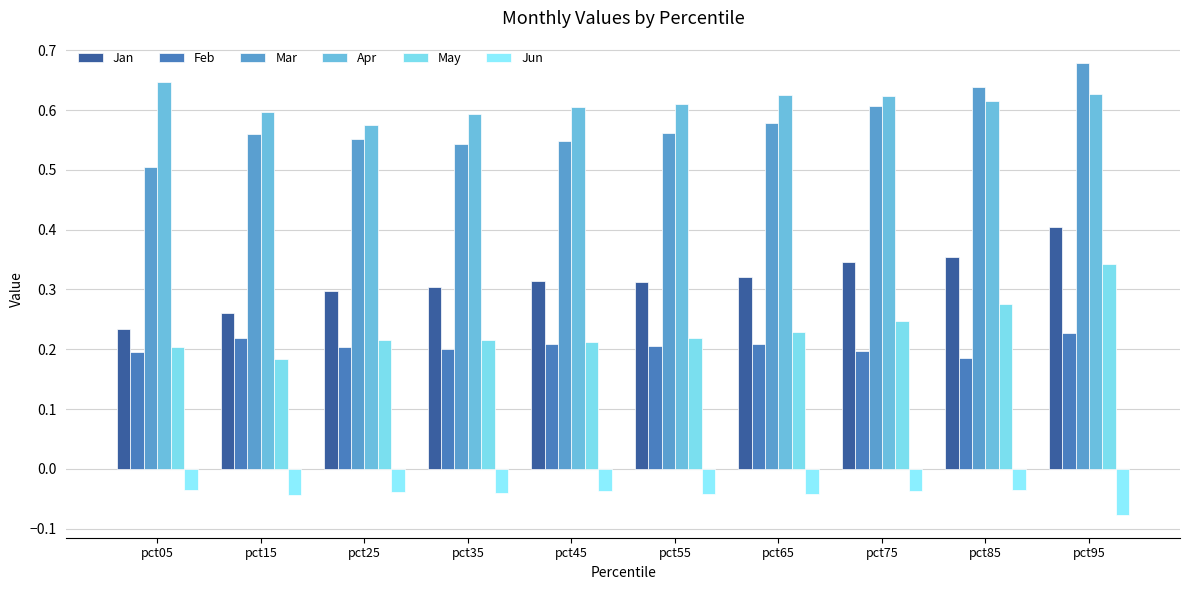

Reading right to left, extract all data points from this chart.

Jan: pct95=0.4	pct85=0.4	pct75=0.3	pct65=0.3	pct55=0.3	pct45=0.3	pct35=0.3	pct25=0.3	pct15=0.3	pct05=0.2
Feb: pct95=0.2	pct85=0.2	pct75=0.2	pct65=0.2	pct55=0.2	pct45=0.2	pct35=0.2	pct25=0.2	pct15=0.2	pct05=0.2
Mar: pct95=0.7	pct85=0.6	pct75=0.6	pct65=0.6	pct55=0.6	pct45=0.5	pct35=0.5	pct25=0.6	pct15=0.6	pct05=0.5
Apr: pct95=0.6	pct85=0.6	pct75=0.6	pct65=0.6	pct55=0.6	pct45=0.6	pct35=0.6	pct25=0.6	pct15=0.6	pct05=0.6
May: pct95=0.3	pct85=0.3	pct75=0.2	pct65=0.2	pct55=0.2	pct45=0.2	pct35=0.2	pct25=0.2	pct15=0.2	pct05=0.2
Jun: pct95=-0.1	pct85=-0.0	pct75=-0.0	pct65=-0.0	pct55=-0.0	pct45=-0.0	pct35=-0.0	pct25=-0.0	pct15=-0.0	pct05=-0.0